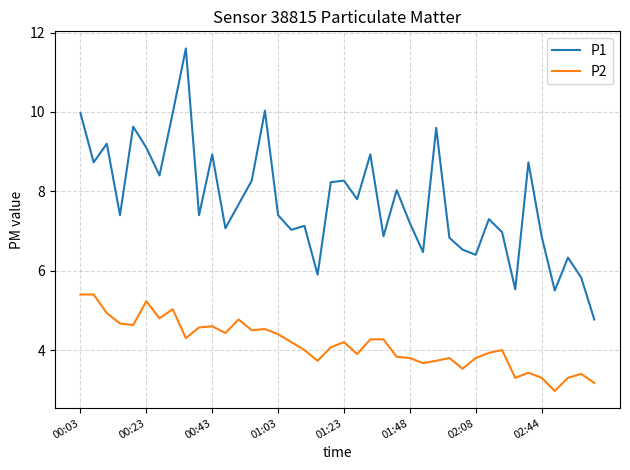

Rank the series by their average value, from lowest to highest.

P2, P1